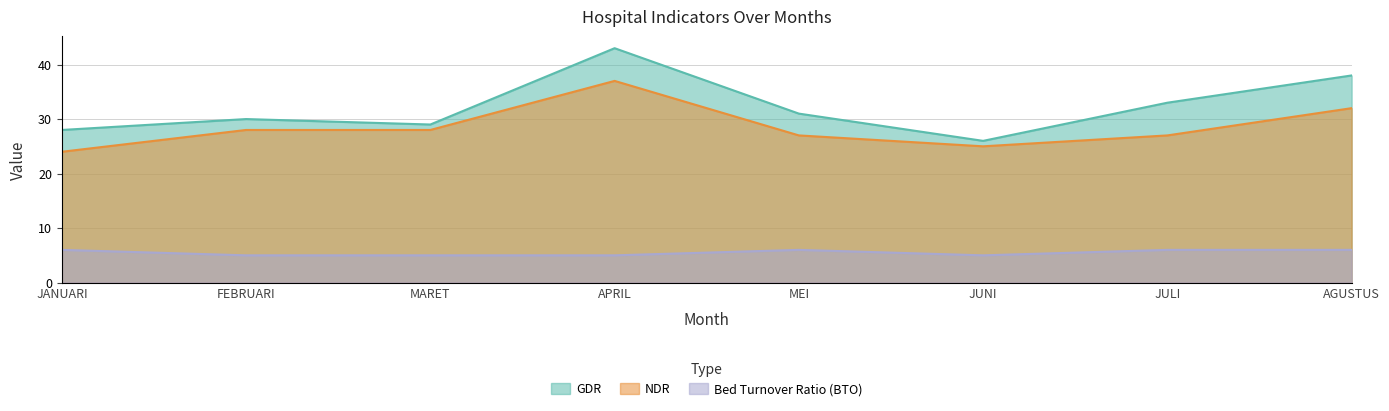

List the series in order of their peak value, lowest first.

Bed Turnover Ratio (BTO), NDR, GDR